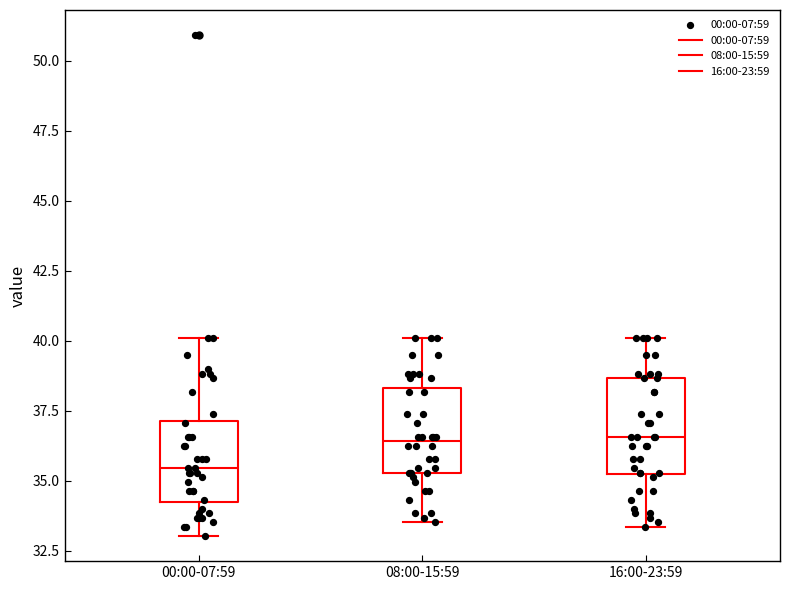

Reading left to right, transcribe this box plot: for each box, give where its median line is, the range the box spans, and where its two whiskers end, as read against the y-axis. The values are not printed on the chart, so give them approximately, as read against the axis.

00:00-07:59: median 35.5, box 34.0 to 37.0, whiskers 33.0 to 40.0
08:00-15:59: median 36.5, box 35.5 to 38.5, whiskers 33.5 to 40.0
16:00-23:59: median 36.5, box 35.5 to 38.5, whiskers 33.5 to 40.0